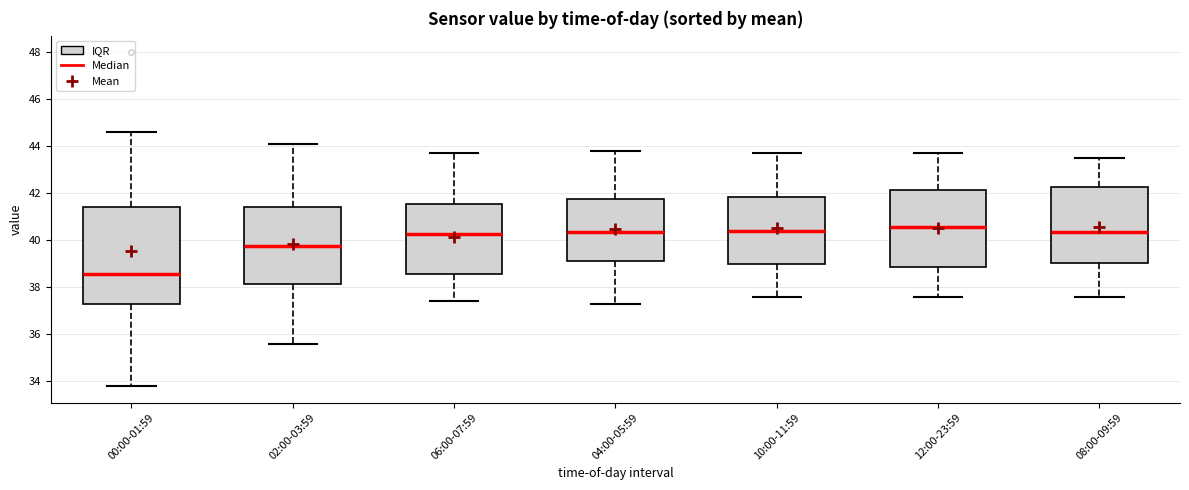

Reading left to right, transcribe this box plot: for each box, give where its median line is, the range the box spans, and where its two whiskers end, as read against the y-axis. The values are not printed on the chart, so give them approximately, as read against the axis.

00:00-01:59: median 38.6, box 37.2 to 41.4, whiskers 33.8 to 44.6
02:00-03:59: median 39.8, box 38.2 to 41.4, whiskers 35.6 to 44.2
06:00-07:59: median 40.2, box 38.6 to 41.6, whiskers 37.4 to 43.8
04:00-05:59: median 40.4, box 39.2 to 41.8, whiskers 37.4 to 43.8
10:00-11:59: median 40.4, box 39.0 to 41.8, whiskers 37.6 to 43.8
12:00-23:59: median 40.6, box 38.8 to 42.2, whiskers 37.6 to 43.8
08:00-09:59: median 40.4, box 39.0 to 42.2, whiskers 37.6 to 43.6